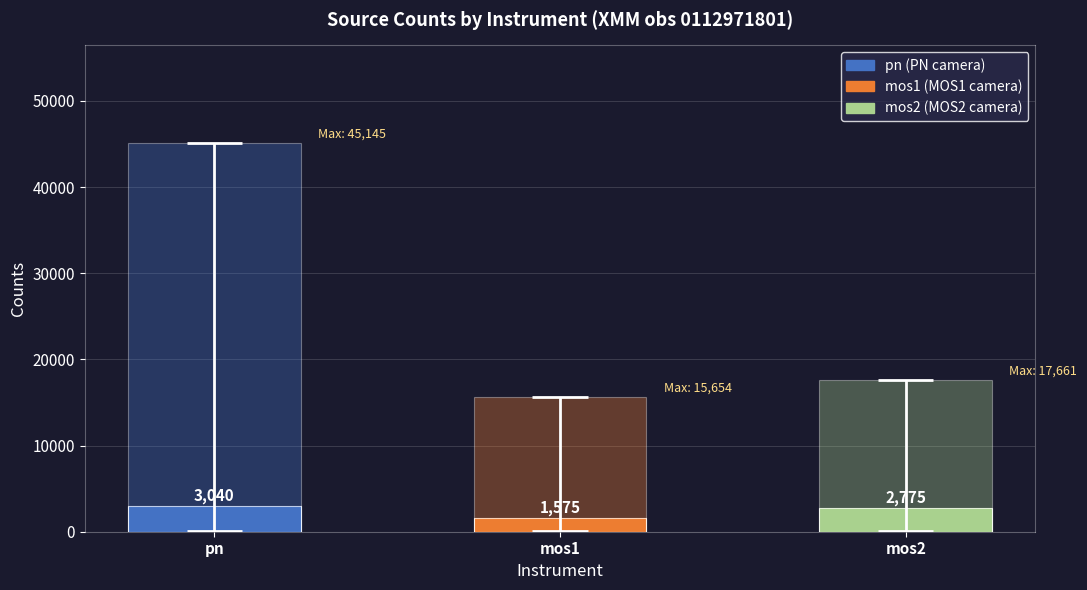

Which category has the highest value across all series?

pn